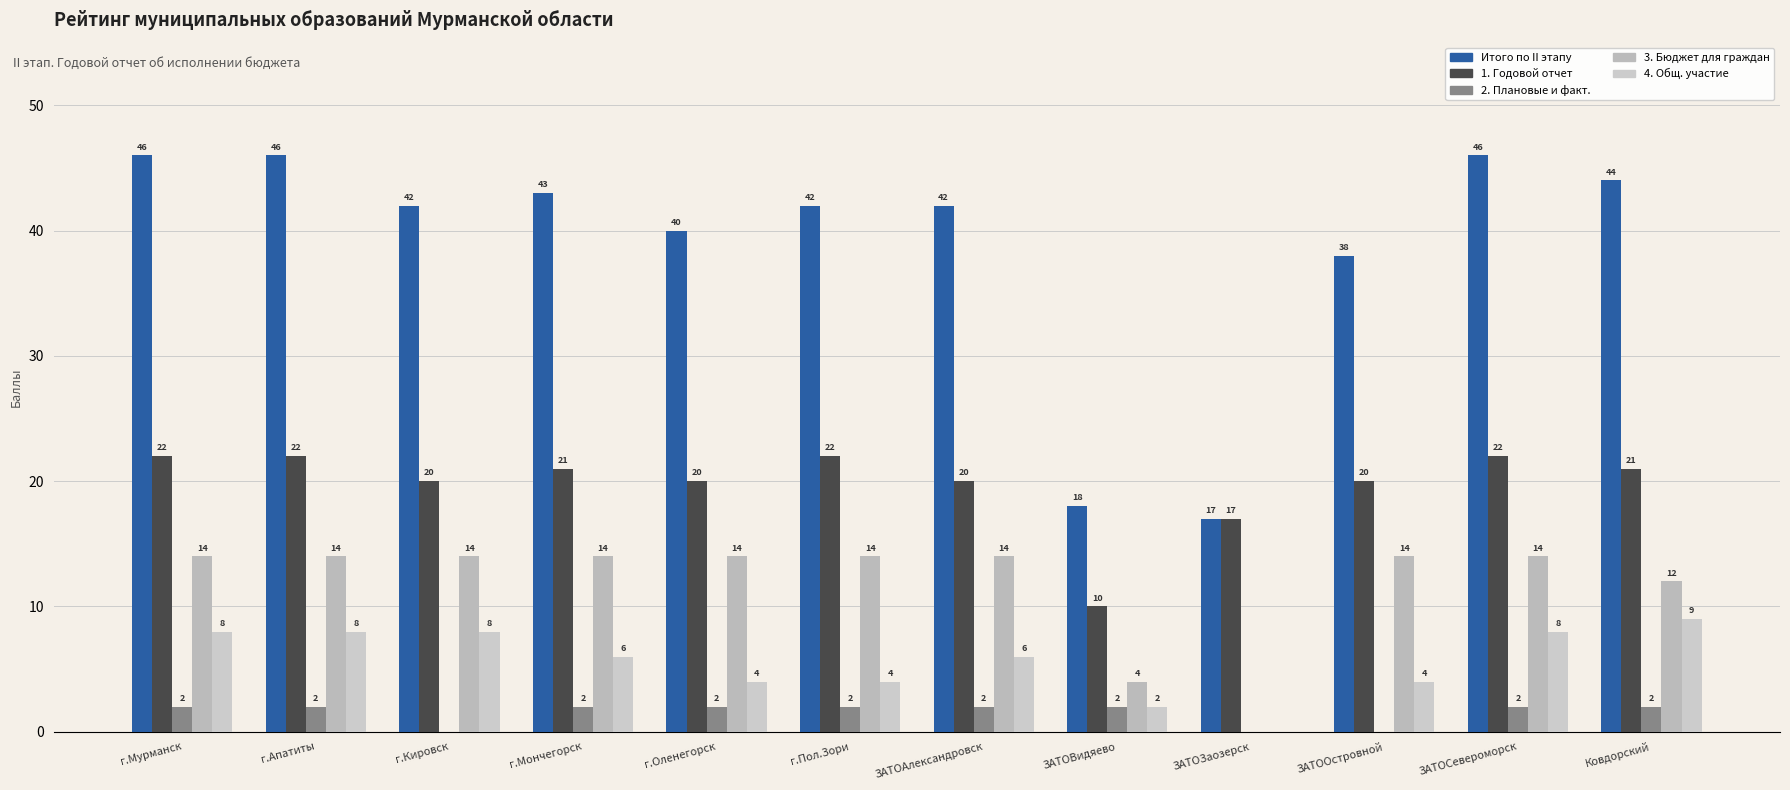

How many groups of bars are there?

12